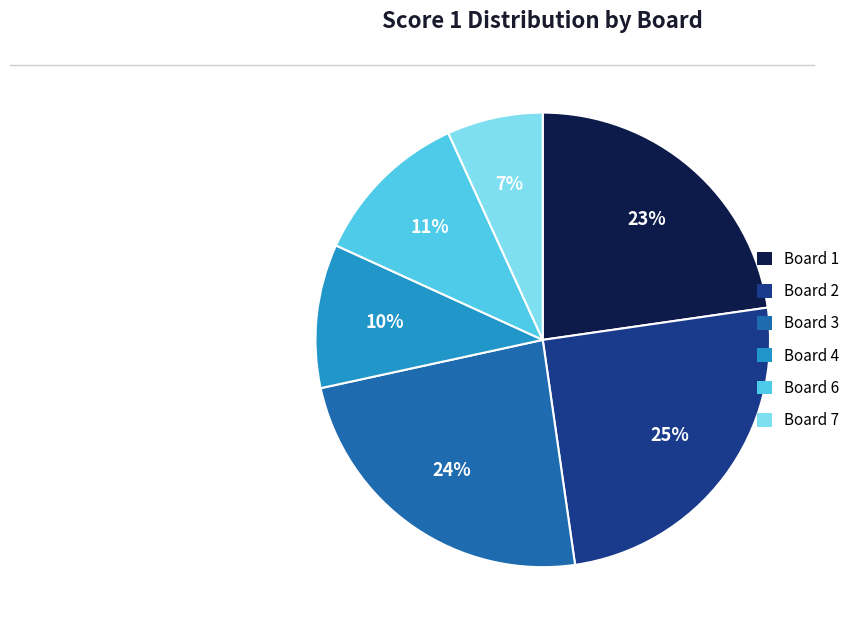

To the nearest percent, what is the difference between the largest and smallest slice percentages?

18%